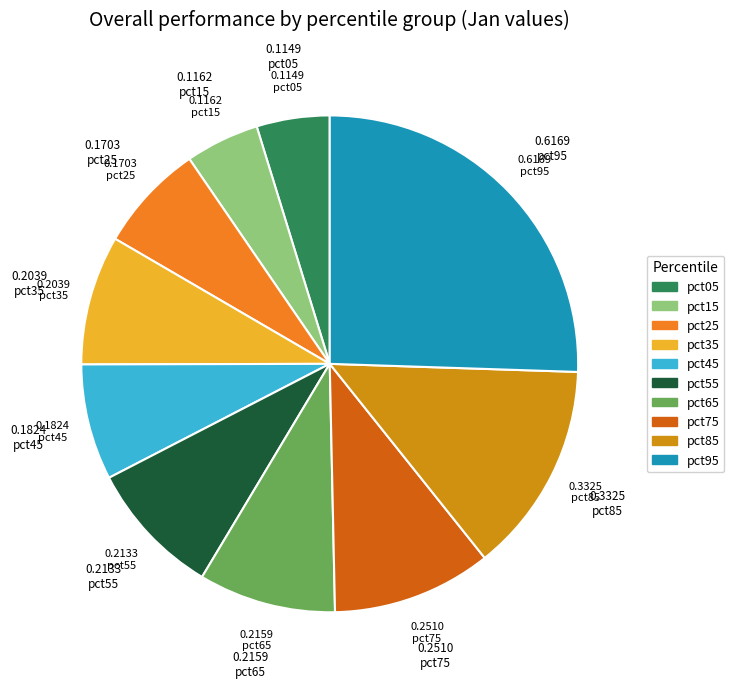

Is the sum of pct95 and pct65 greater than half?

No